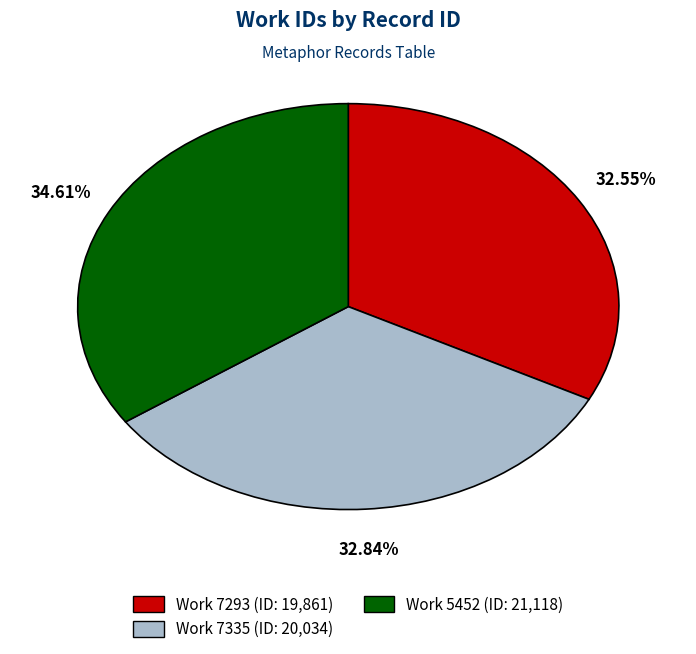

Is there a majority slice in this chart?

No